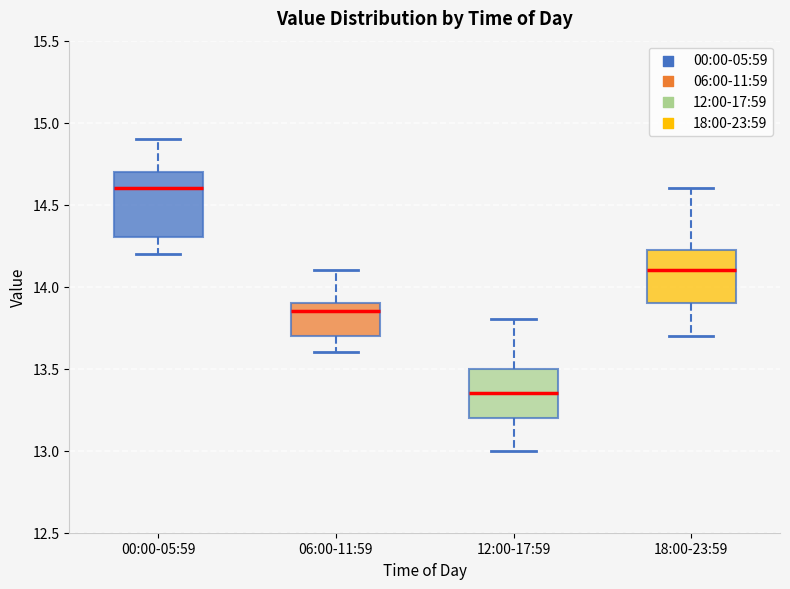

Which box's median line is the lowest?

12:00-17:59